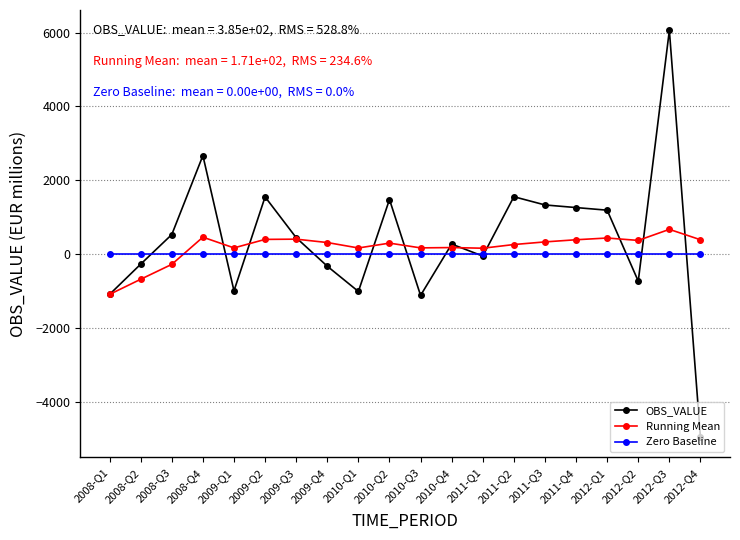

Is it true that Running Mean equals 164.2 at 2009-Q1?

True